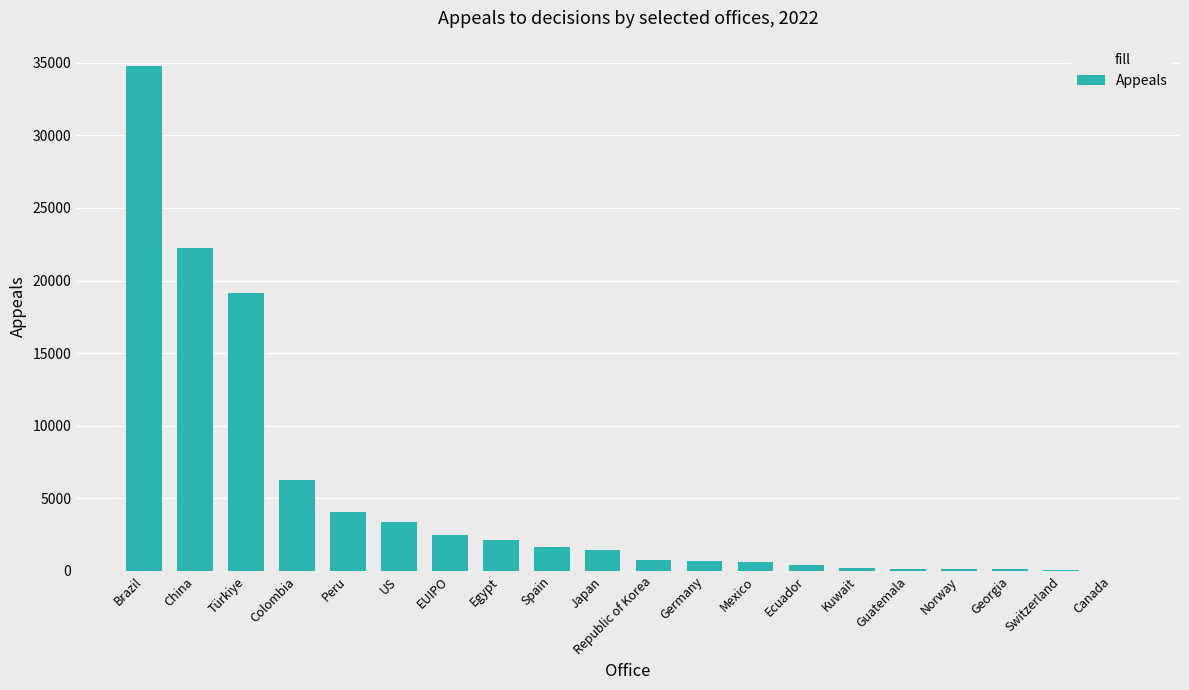

Are the bars grouped side by side (vs. stacked)?

No